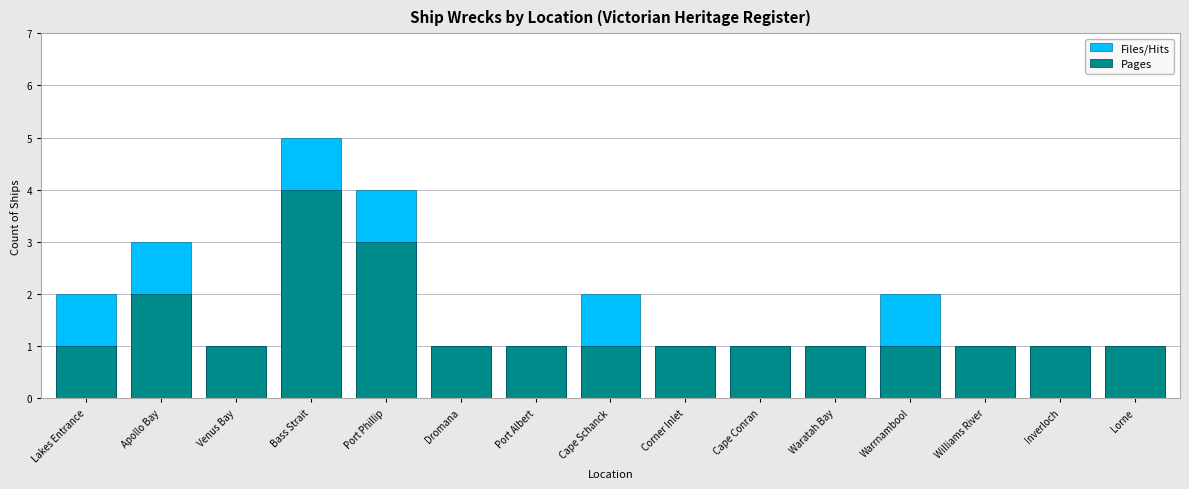

Reading left to right, what are all the values shown in this chart?

Files/Hits: Lakes Entrance=2	Apollo Bay=3	Venus Bay=1	Bass Strait=5	Port Phillip=4	Dromana=1	Port Albert=1	Cape Schanck=2	Corner Inlet=1	Cape Conran=1	Waratah Bay=1	Warrnambool=2	Williams River=1	Inverloch=1	Lorne=1
Pages: Lakes Entrance=1	Apollo Bay=2	Venus Bay=1	Bass Strait=4	Port Phillip=3	Dromana=1	Port Albert=1	Cape Schanck=1	Corner Inlet=1	Cape Conran=1	Waratah Bay=1	Warrnambool=1	Williams River=1	Inverloch=1	Lorne=1